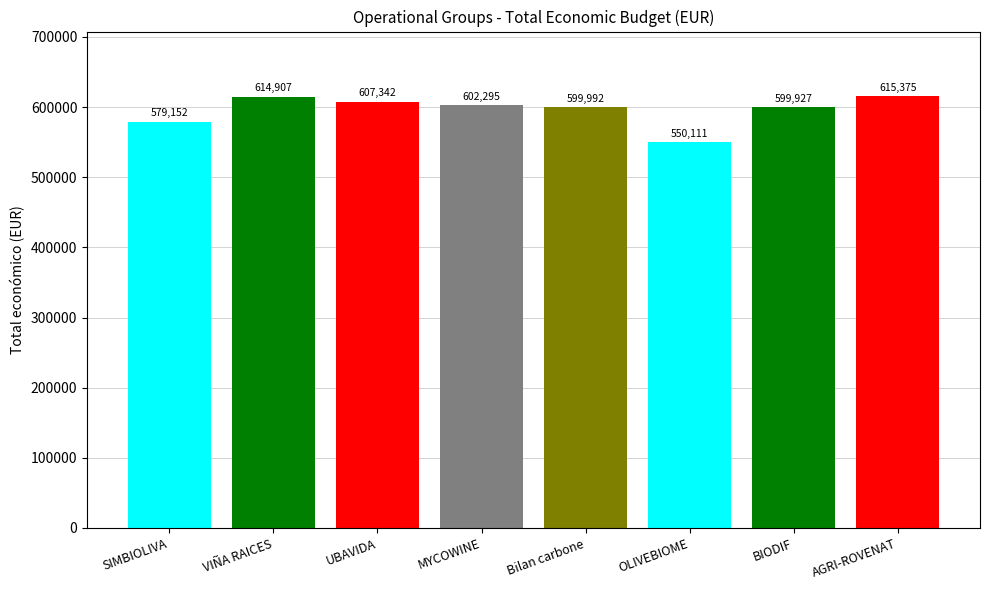

What is the change in value from UBAVIDA to AGRI-ROVENAT?

+8033.0